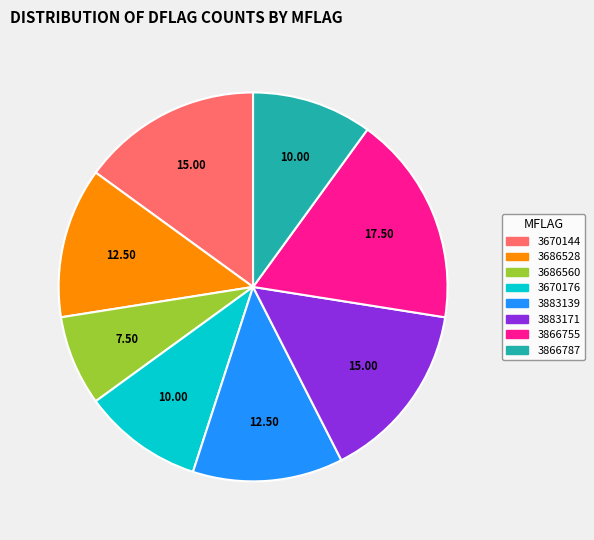

Is there any slice that represents more than half of the pie?

No